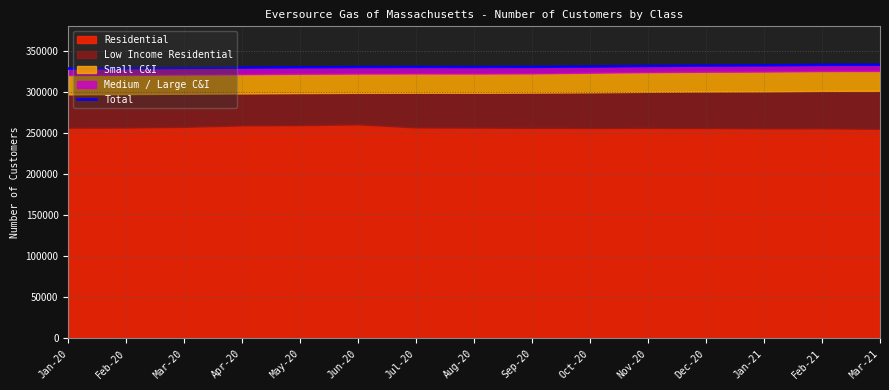

Rank the categories by value from lowest to highest.

Jan-20, Feb-20, Mar-20, Apr-20, May-20, Jun-20, Aug-20, Jul-20, Sep-20, Oct-20, Nov-20, Dec-20, Jan-21, Feb-21, Mar-21